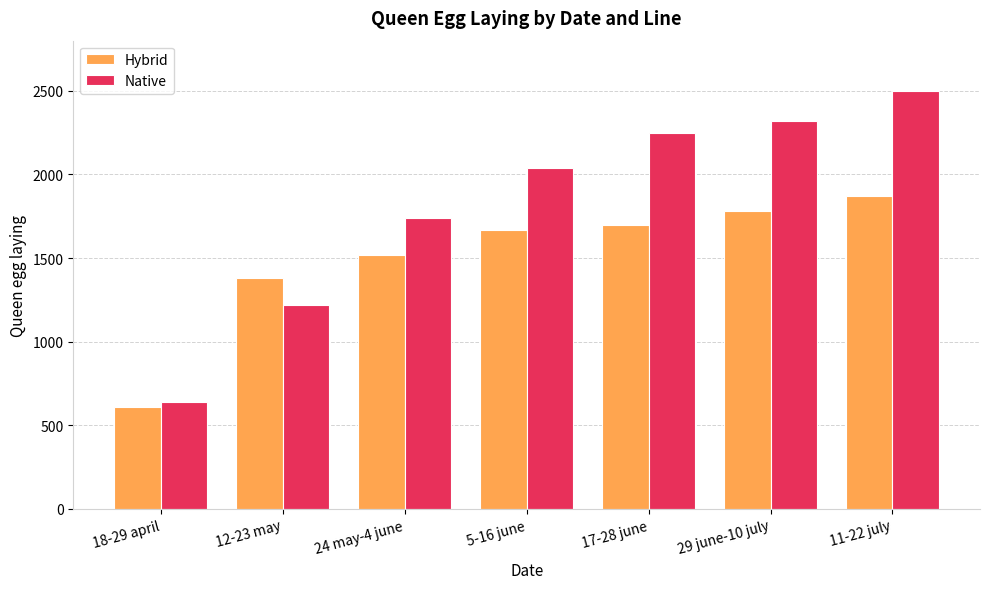

Is the value of Native at 11-22 july greater than the value of Hybrid at 17-28 june?

Yes